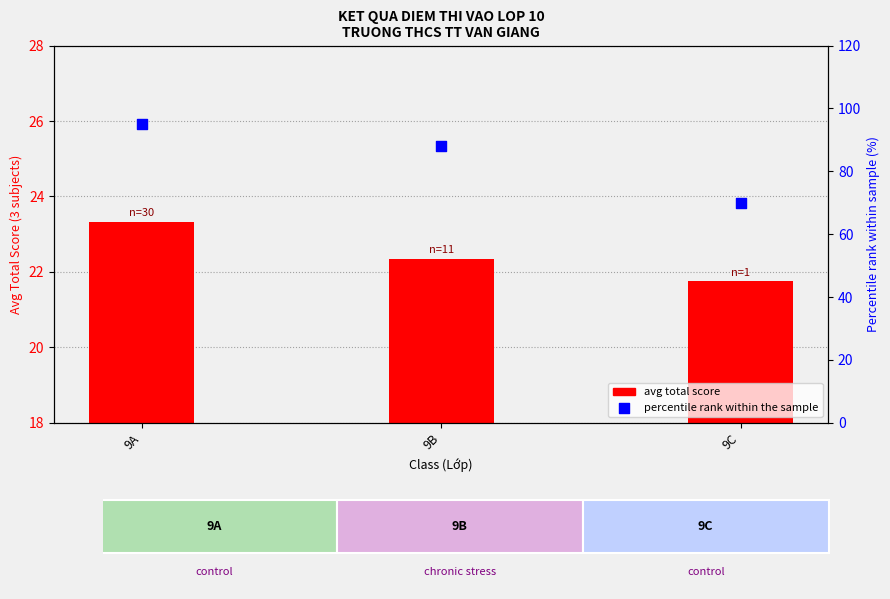

Which series has the widest spread of Y values?

percentile rank